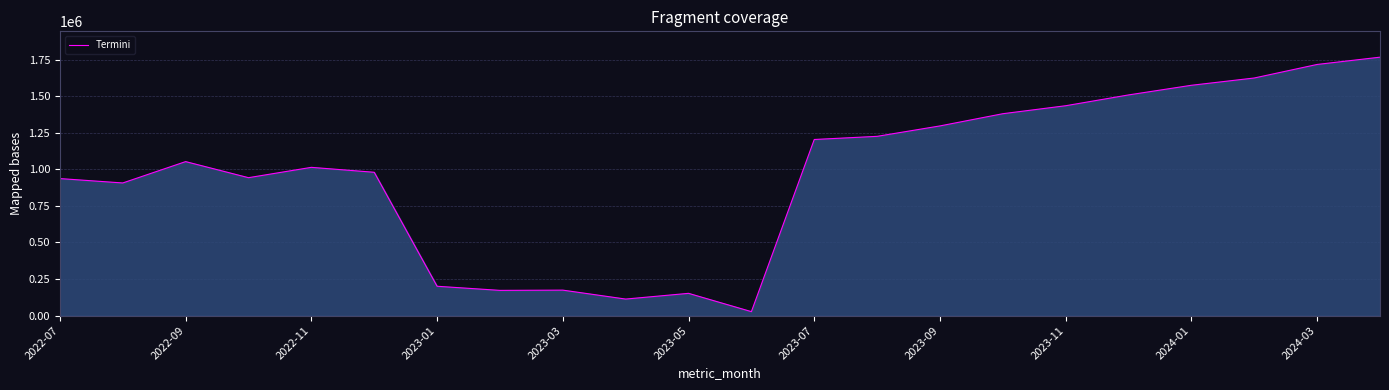

What is the difference between the maximum and minimum values?

1740675